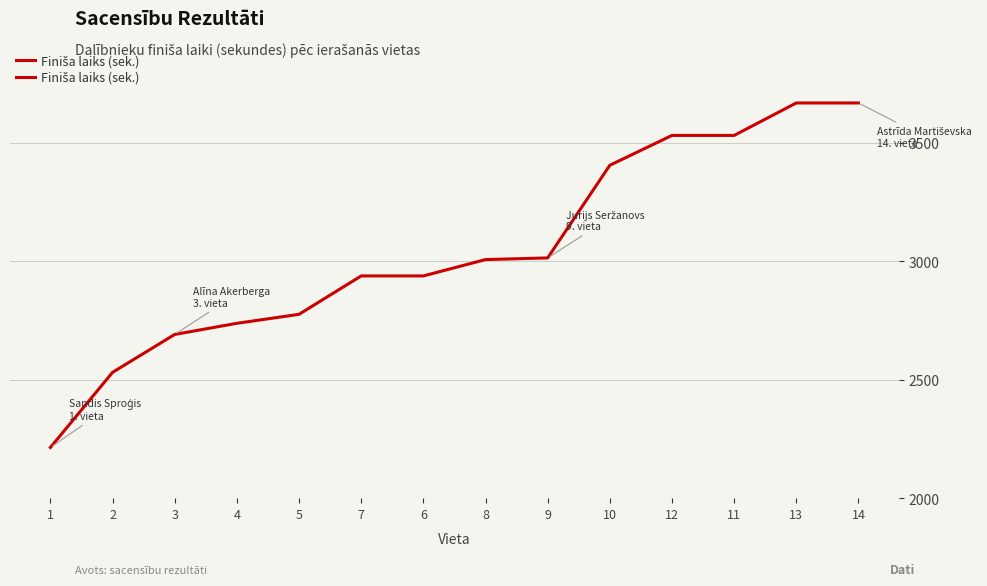

The chart shows a value of 4609 at 9. True or false?

False